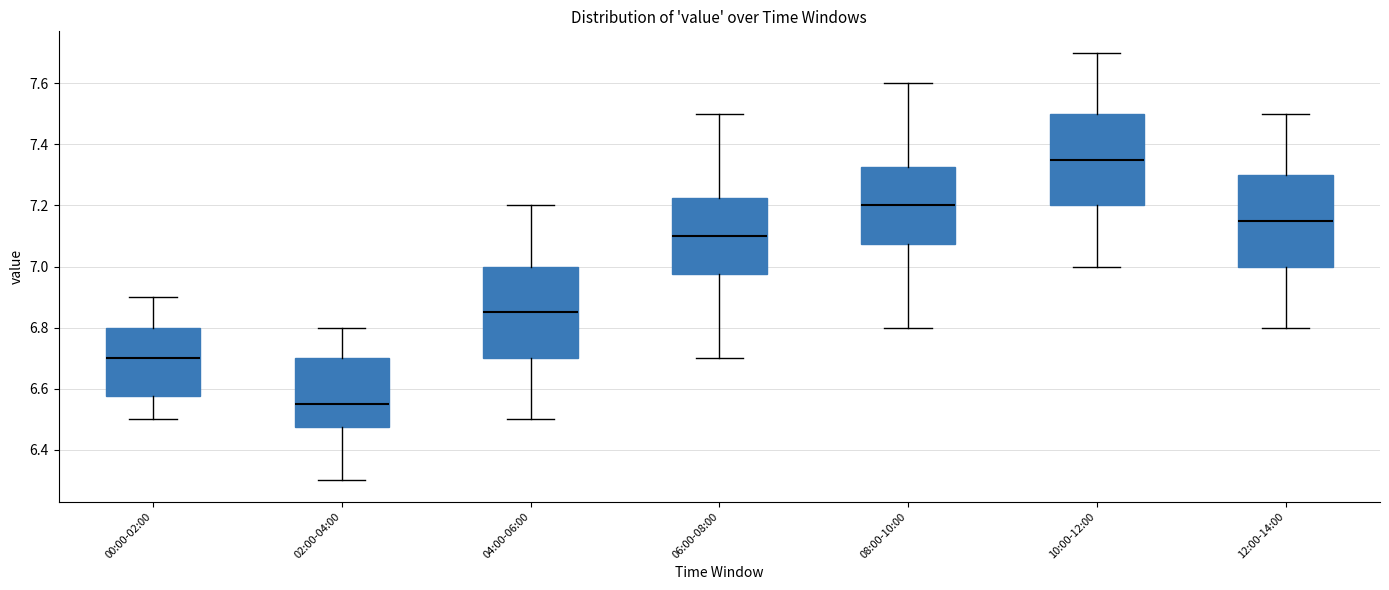

Where is the lower edge of the box for 08:00-10:00 on the y-axis? The values are not printed on the chart, so give them approximately, as read against the axis.

7.08